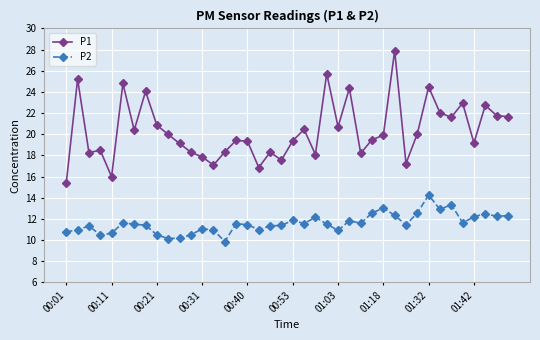

True or false: P2 and P1 cross at least once.

False